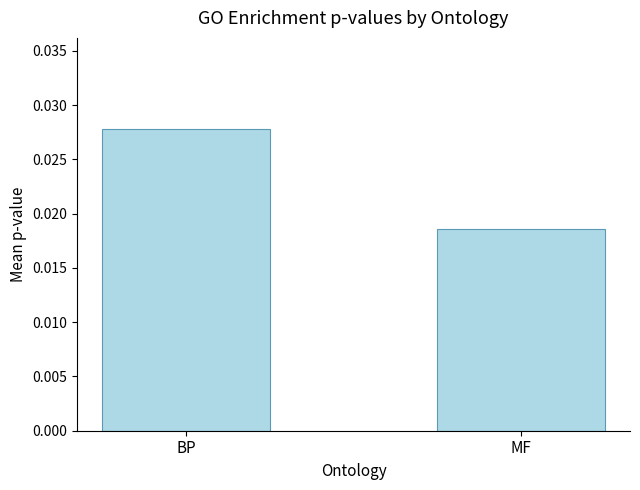

What is the label of the 1st bar from the left?

BP